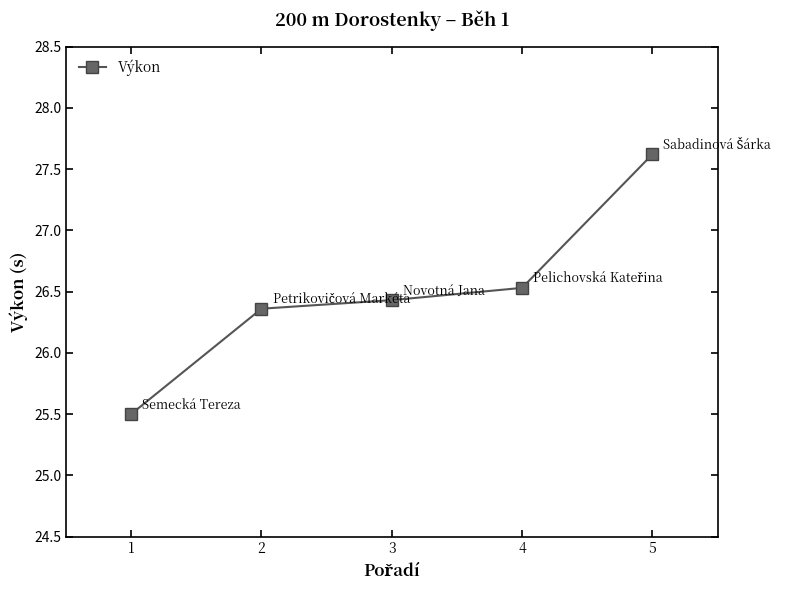

What is the difference between the maximum and minimum values?

2.1